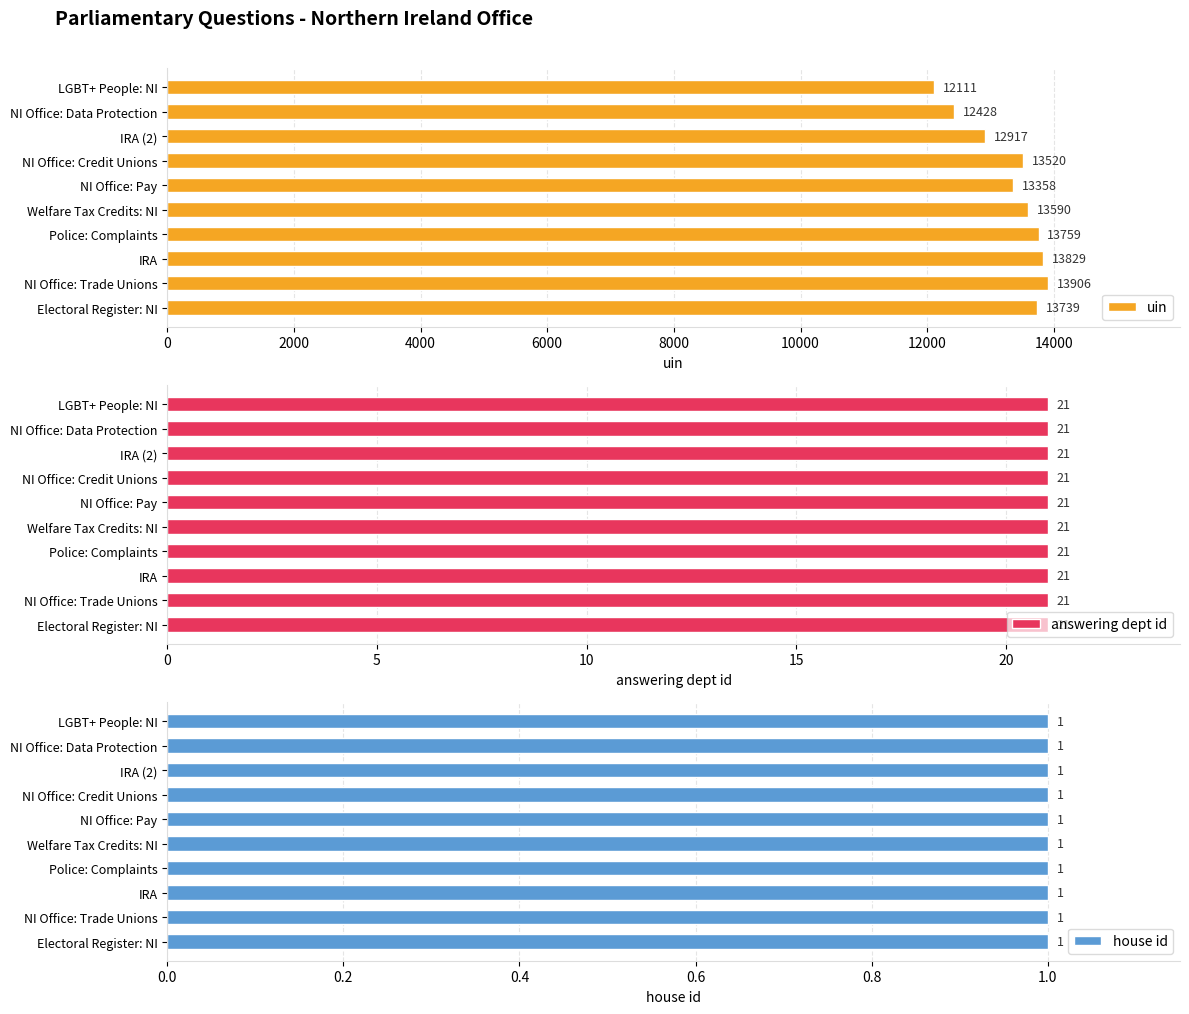

Rank the categories by uin value from highest to lowest.

NI Office: Trade Unions, IRA, Police: Complaints, Electoral Register: NI, Welfare Tax Credits: NI, NI Office: Credit Unions, NI Office: Pay, IRA (2), NI Office: Data Protection, LGBT+ People: NI